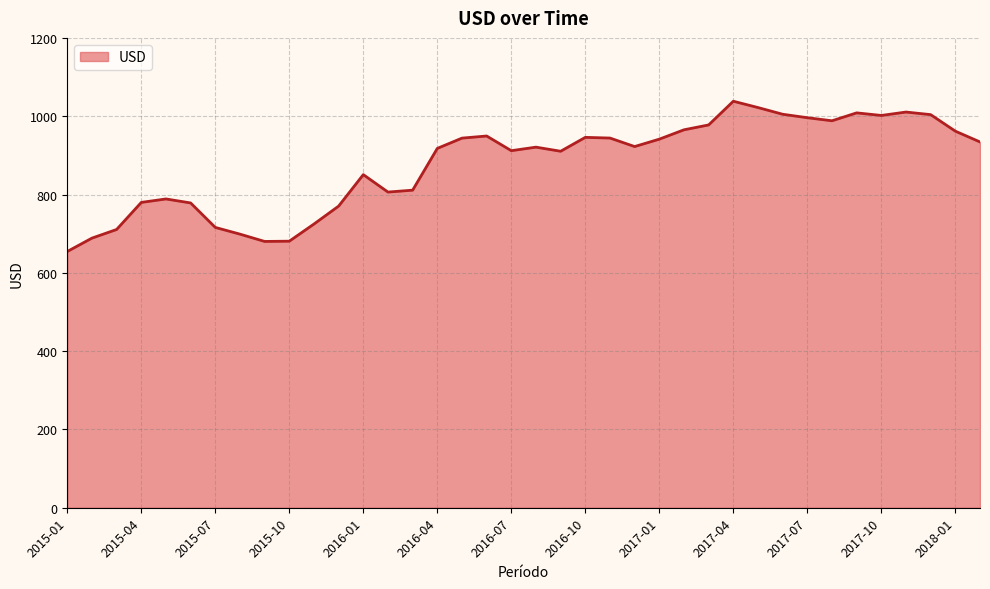

What is the smallest value displayed?

654.4